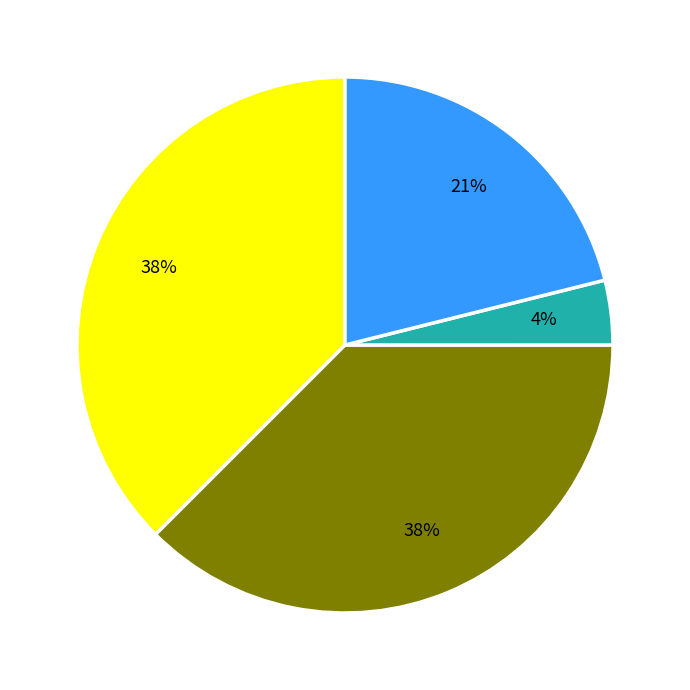

Does any single category account for the majority?

No